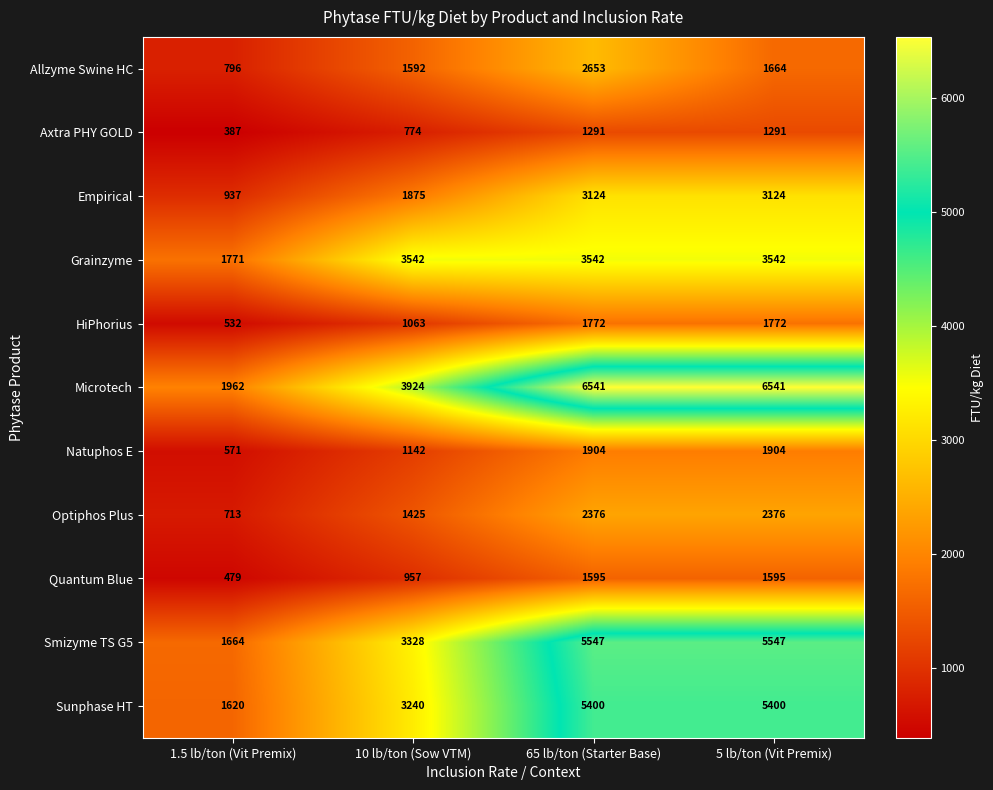

Which series has the widest spread of values?

Microtech